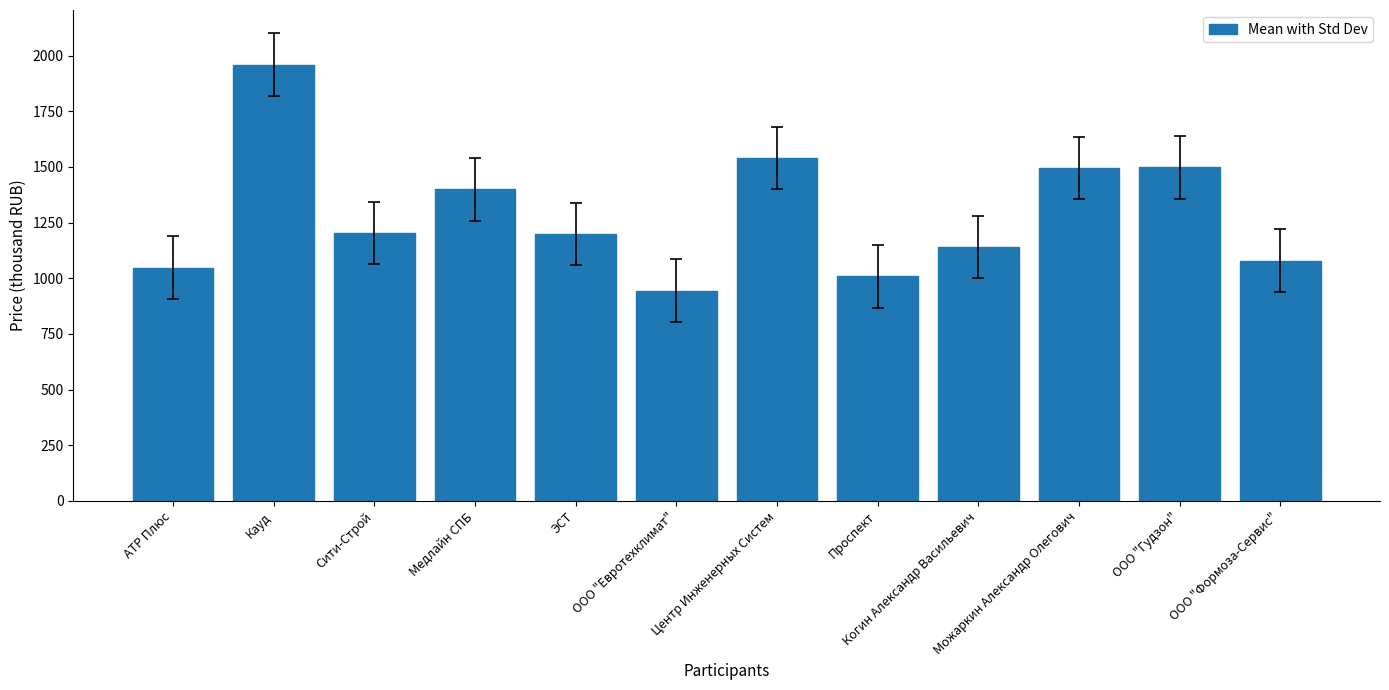

Does the chart contain stacked bars?

No